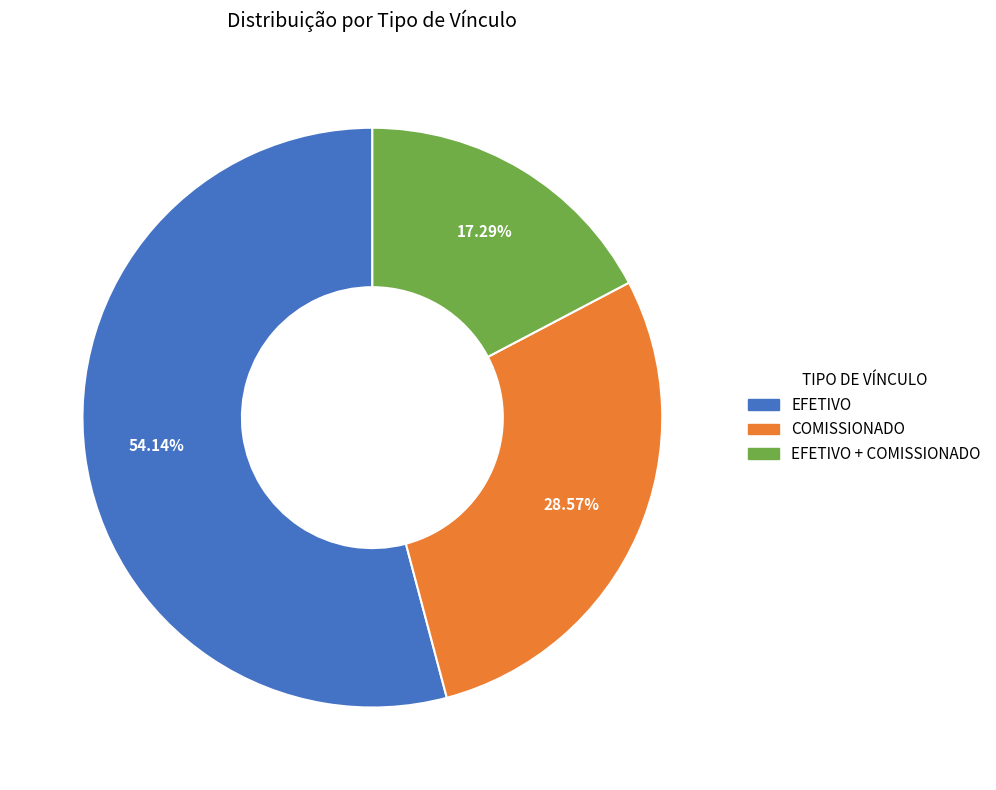

Which category has the smallest portion of the pie?

EFETIVO + COMISSIONADO